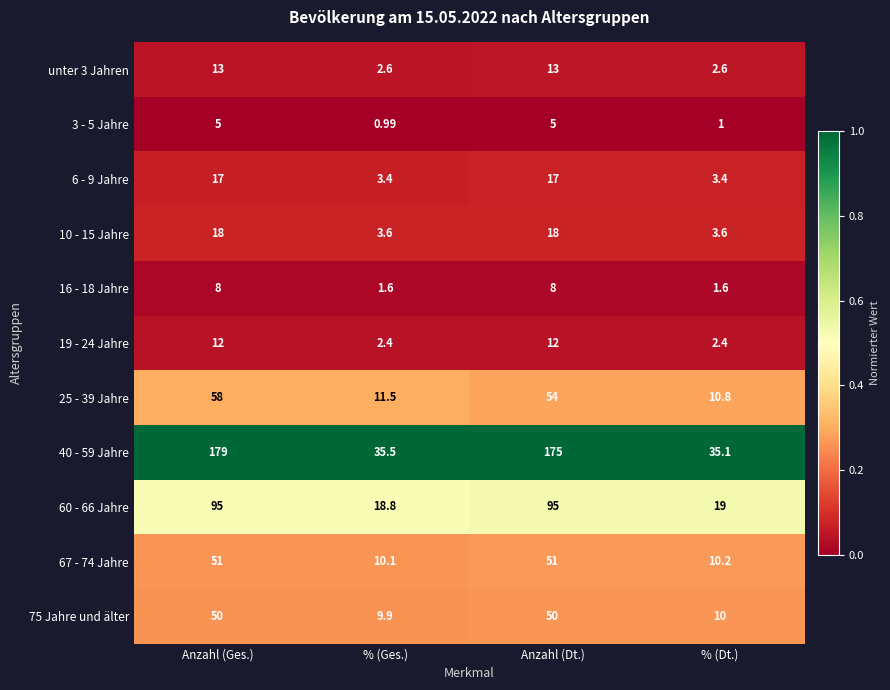

Where is 40 - 59 Jahre nearest to the value 107?

Anzahl (Dt.)